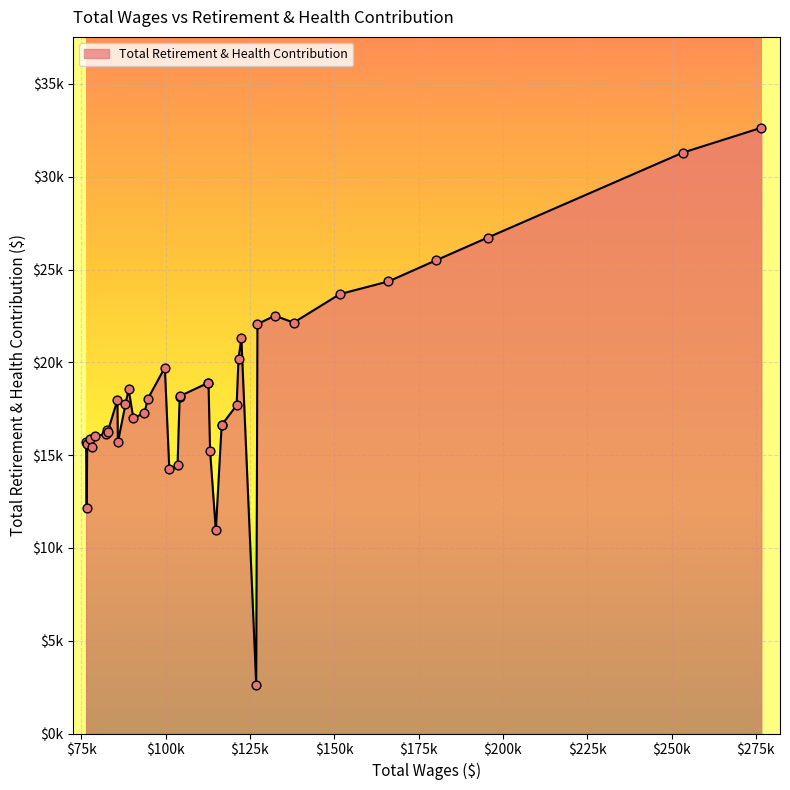

What is the change in value from 7 to 11?

-2324